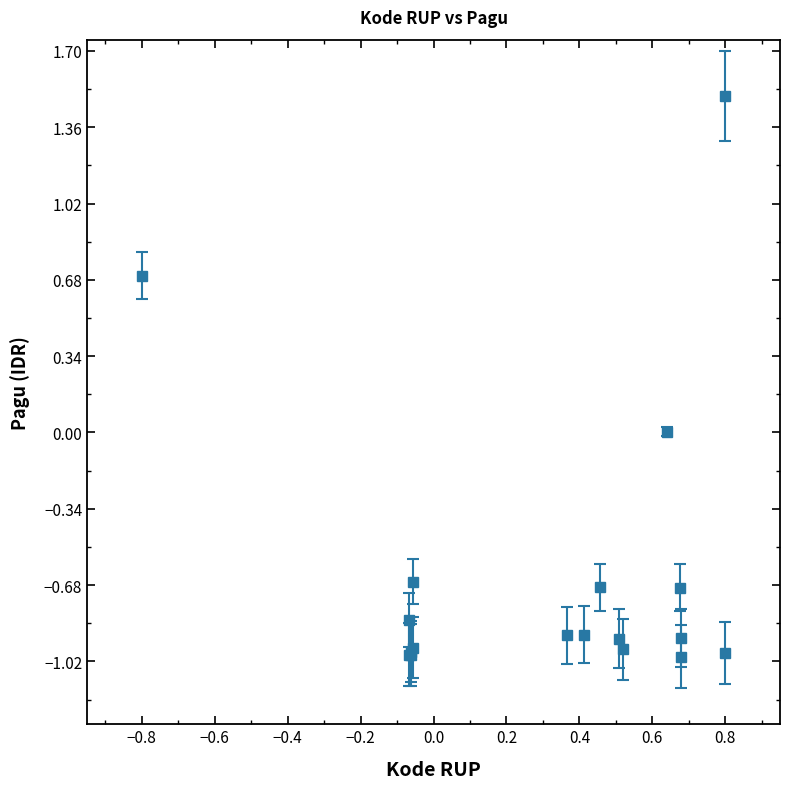

What is the greatest value displayed?

1.5